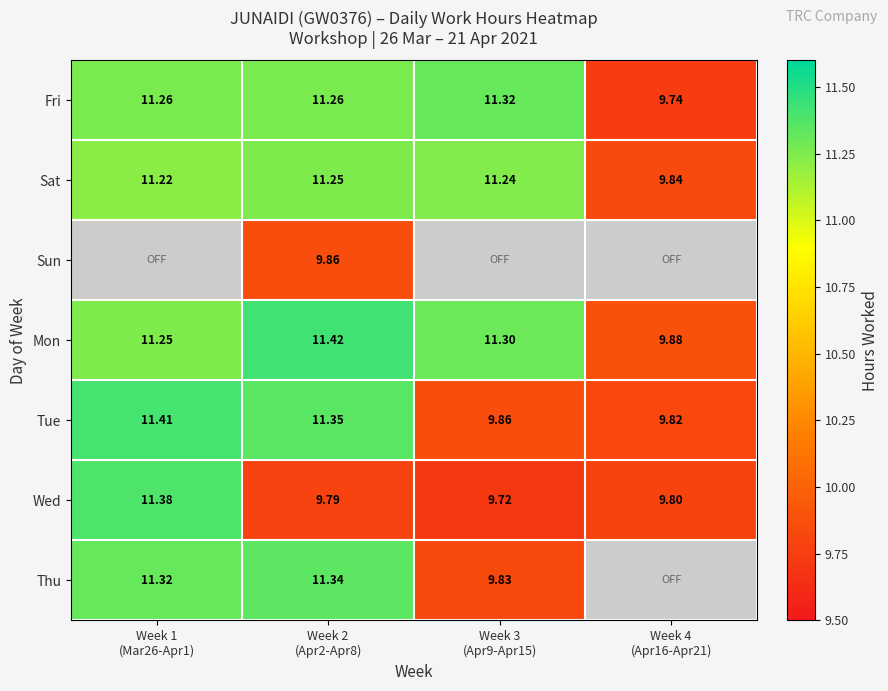

How many data points in Fri are less than 11?

1